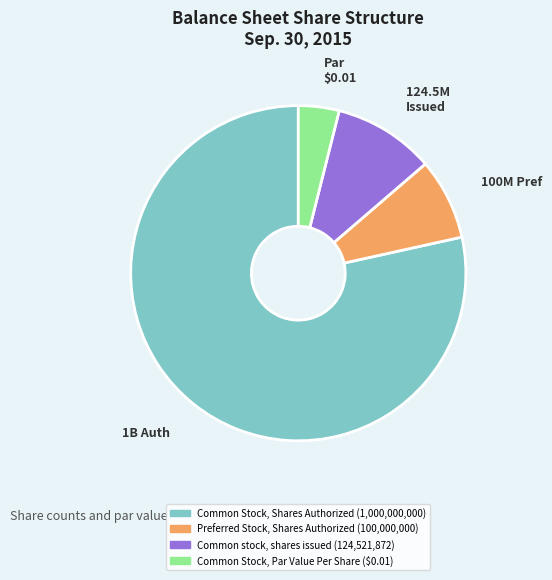

Does any single category account for the majority?

Yes